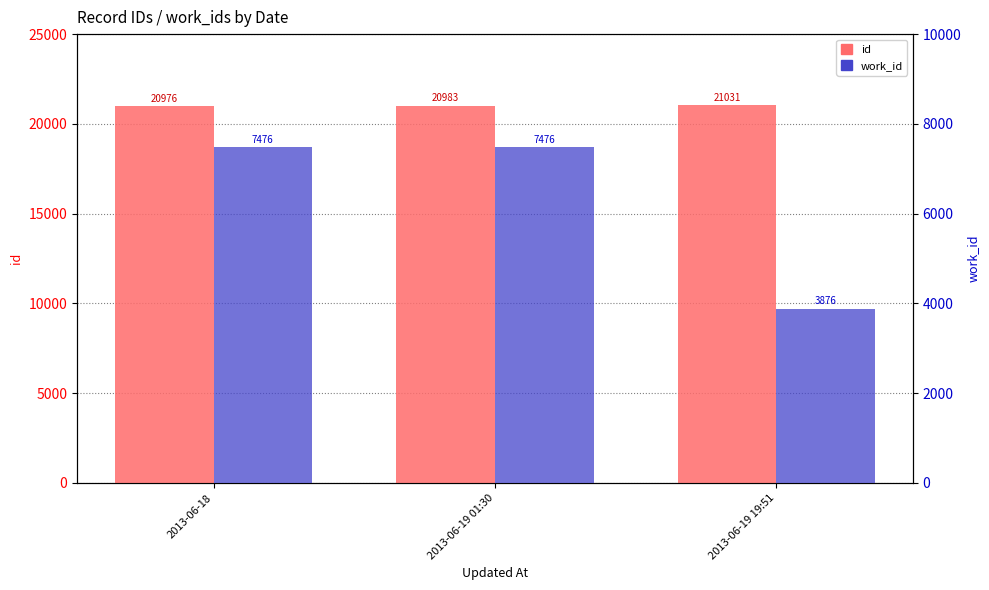

What is the smallest value displayed?

3876